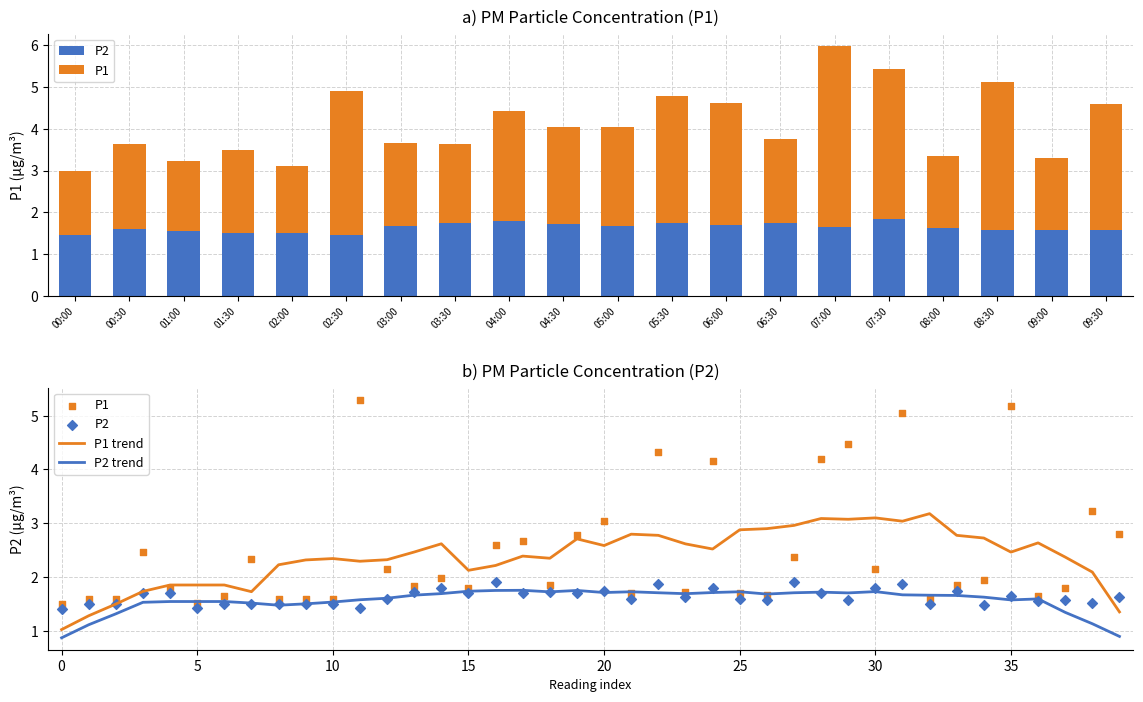

Which series contains the highest Y value?

P1